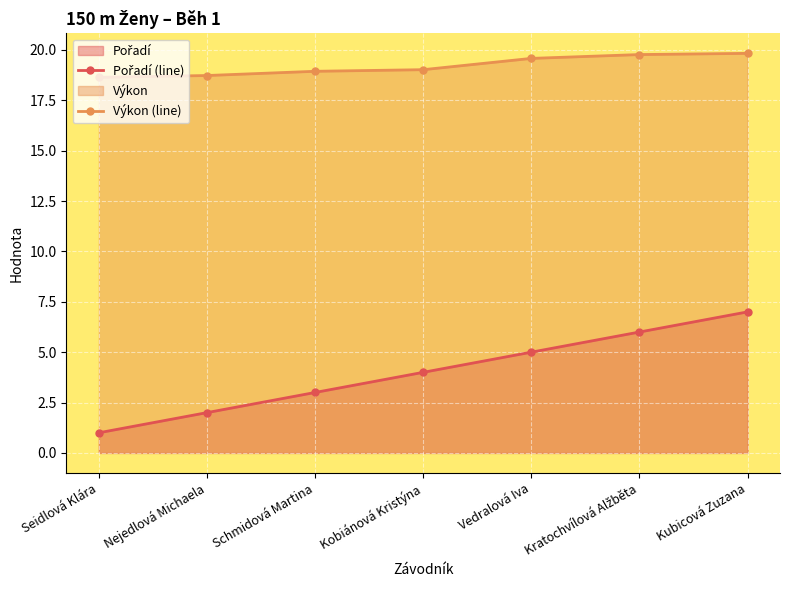

What is the label of the 4th point from the right?

Kobiánová Kristýna